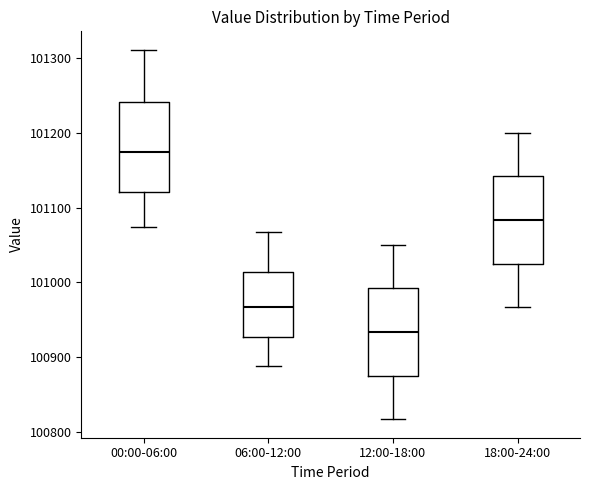

Reading left to right, transcribe this box plot: for each box, give where its median line is, the range the box spans, and where its two whiskers end, as read against the y-axis. The values are not printed on the chart, so give them approximately, as read against the axis.

00:00-06:00: median 101170, box 101120 to 101240, whiskers 101070 to 101310
06:00-12:00: median 100970, box 100930 to 101010, whiskers 100890 to 101070
12:00-18:00: median 100930, box 100870 to 100990, whiskers 100820 to 101050
18:00-24:00: median 101080, box 101020 to 101140, whiskers 100970 to 101200